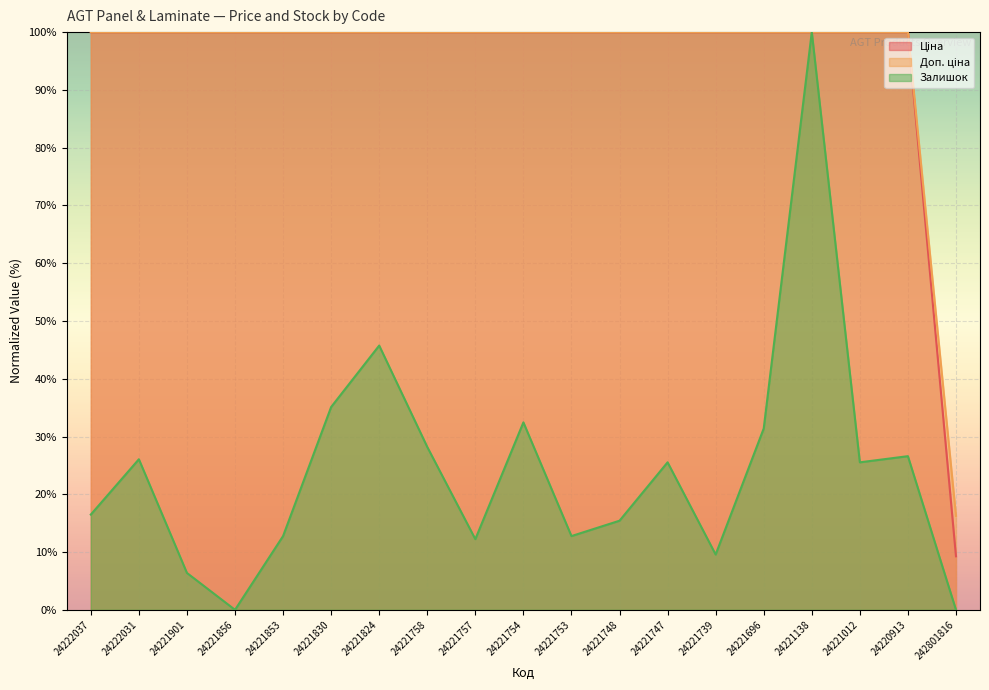

True or false: Доп. ціна and Ціна cross at least once.

False